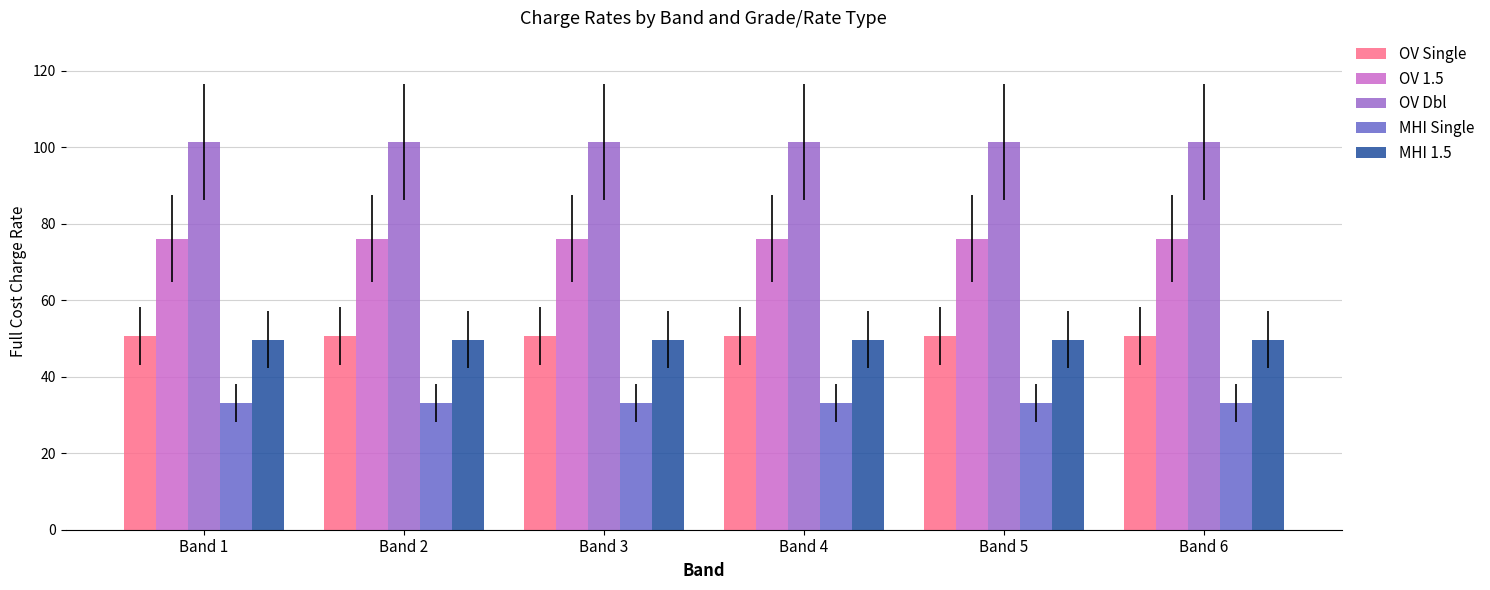

List the series in order of their peak value, highest first.

OV Dbl, OV 1.5, OV Single, MHI 1.5, MHI Single